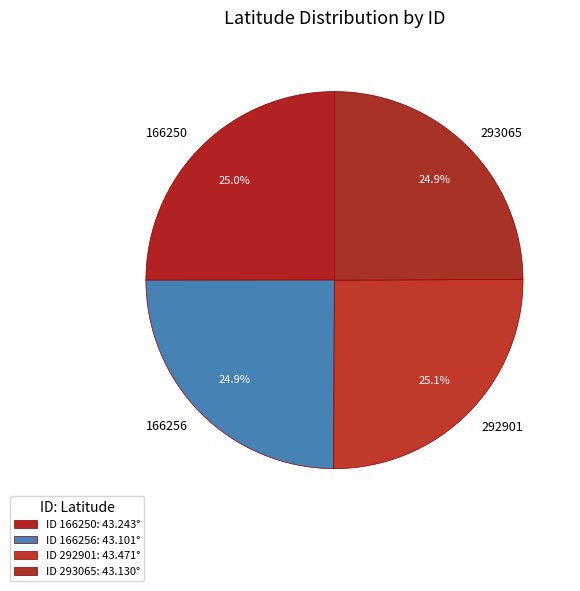

What percentage is NOT represented by 292901?

74.9%